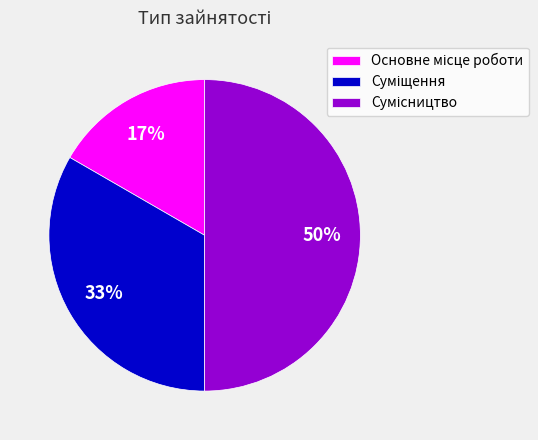

To the nearest percent, what is the difference between the largest and smallest slice percentages?

33%